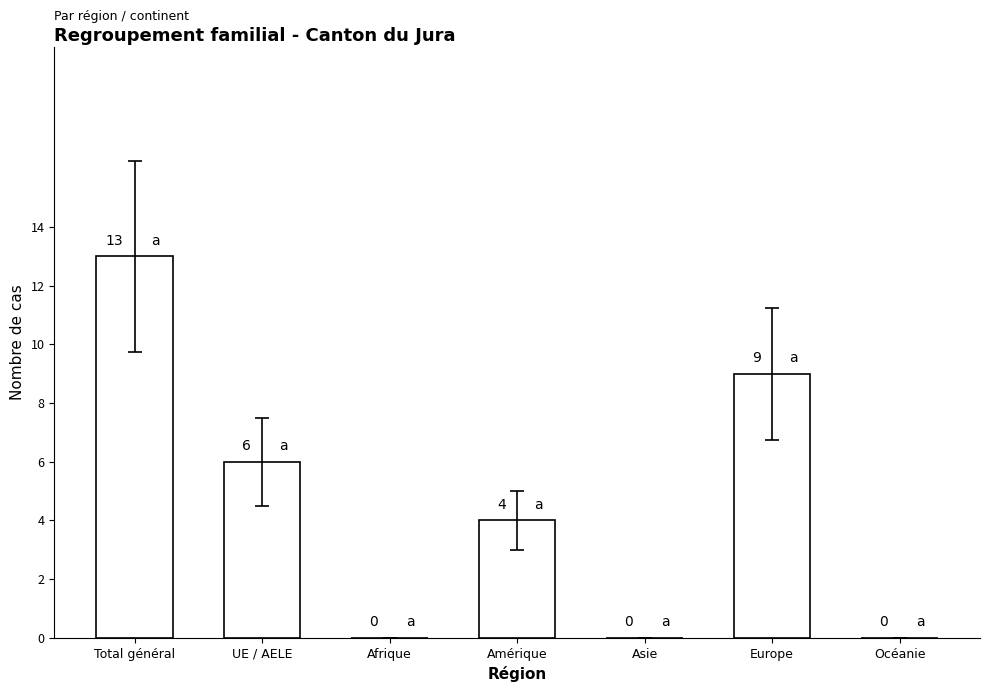

At which label does the data first exceed 4?

Total général